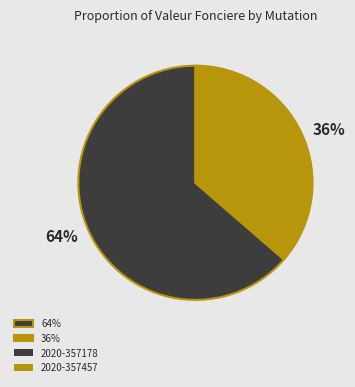

Approximately how many times larger is the value at 36% compared to 64%?

0.6